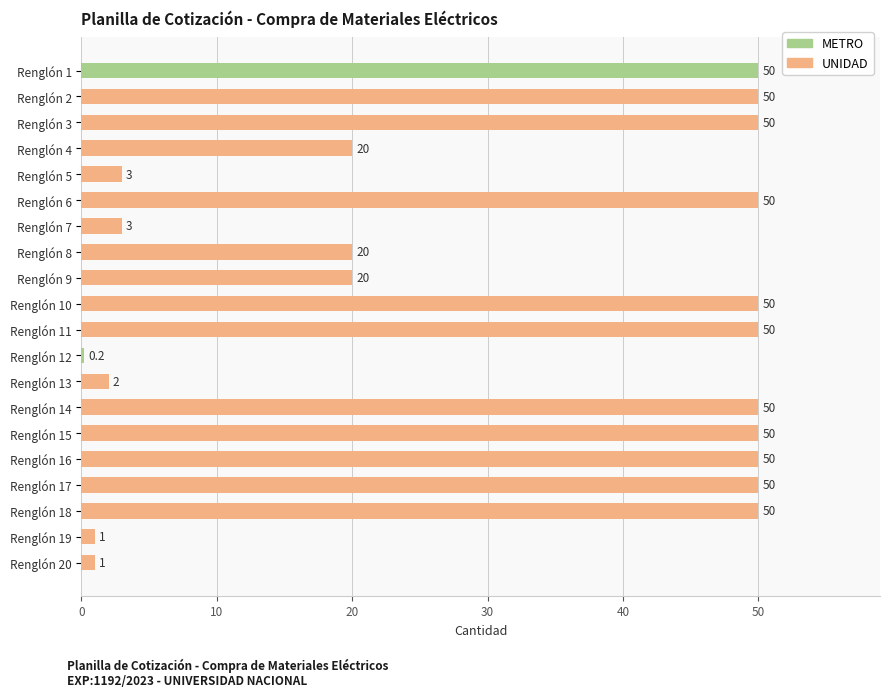

The chart shows a value of 25.8 at Renglón 17. True or false?

False